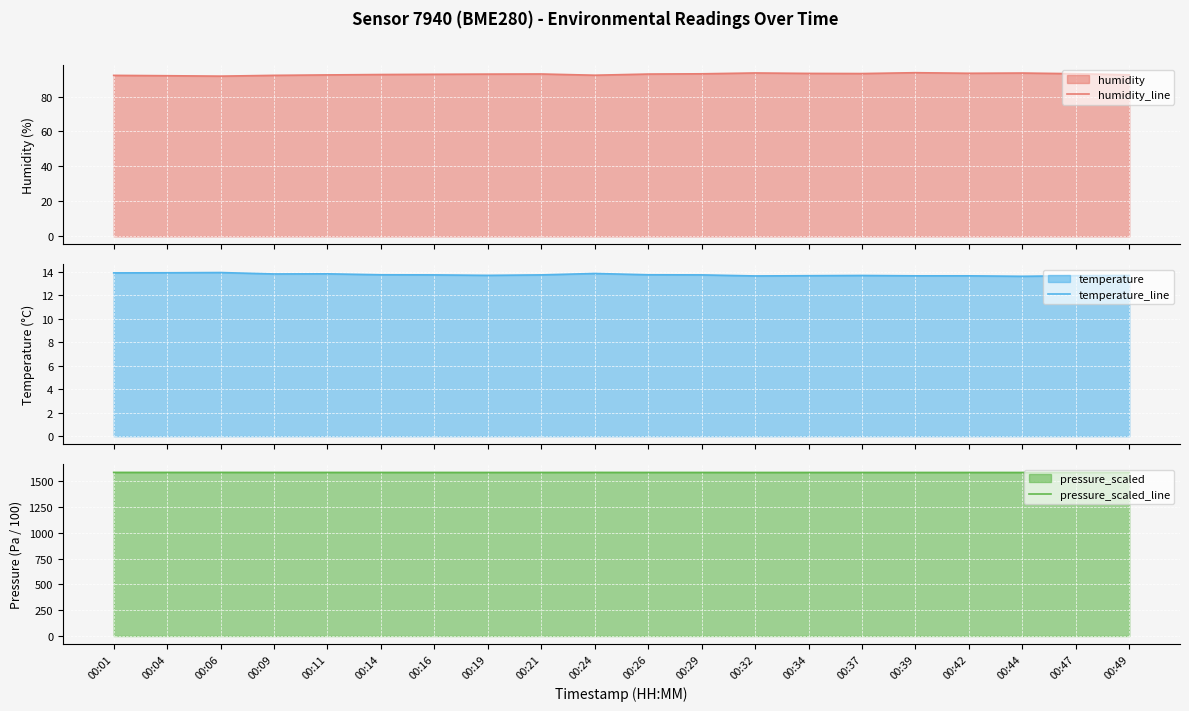

What is the difference between the highest and lowest values at 00:37?

1573.2